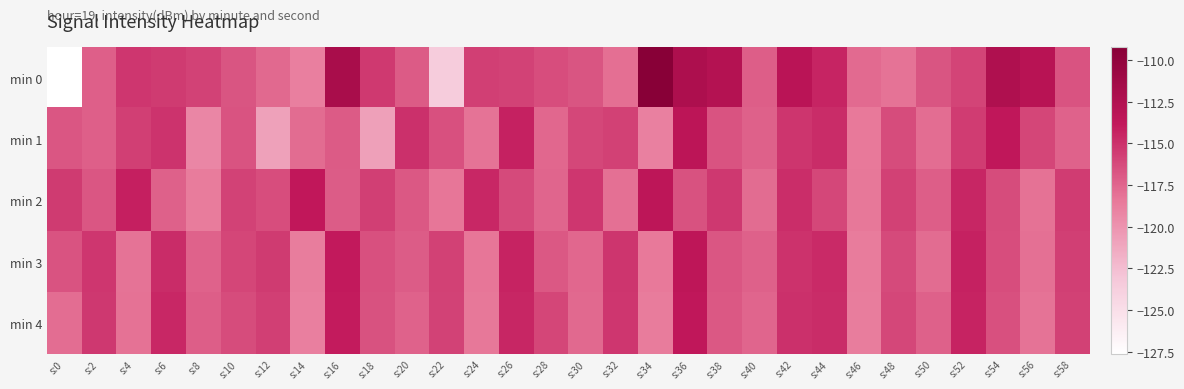

Reading left to right, what are all the values shown in this chart?

min 0: s:0=-127.6	s:2=-117.2	s:4=-115.3	s:6=-115.5	s:8=-115.9	s:10=-116.7	s:12=-117.7	s:14=-118.8	s:16=-111.9	s:18=-115.4	s:20=-117.0	s:22=-123.5	s:24=-115.8	s:26=-115.9	s:28=-116.4	s:30=-116.7	s:32=-118.0	s:34=-109.2	s:36=-112.2	s:38=-112.8	s:40=-117.1	s:42=-113.2	s:44=-114.5	s:46=-117.7	s:48=-118.2	s:50=-116.8	s:52=-115.9	s:54=-112.3	s:56=-113.1	s:58=-116.7
min 1: s:0=-116.8	s:2=-117.2	s:4=-115.8	s:6=-115.2	s:8=-119.2	s:10=-116.6	s:12=-120.8	s:14=-117.8	s:16=-117.0	s:18=-120.7	s:20=-115.0	s:22=-116.5	s:24=-118.2	s:26=-114.3	s:28=-117.6	s:30=-116.1	s:32=-115.8	s:34=-118.9	s:36=-113.4	s:38=-116.7	s:40=-117.3	s:42=-115.2	s:44=-114.8	s:46=-118.5	s:48=-116.3	s:50=-117.9	s:52=-115.6	s:54=-113.7	s:56=-116.0	s:58=-117.4
min 2: s:0=-115.5	s:2=-116.8	s:4=-114.2	s:6=-117.3	s:8=-118.6	s:10=-115.9	s:12=-116.4	s:14=-113.8	s:16=-117.1	s:18=-115.7	s:20=-116.9	s:22=-118.3	s:24=-114.6	s:26=-116.2	s:28=-117.5	s:30=-115.3	s:32=-118.0	s:34=-113.5	s:36=-116.6	s:38=-115.4	s:40=-117.8	s:42=-114.9	s:44=-116.1	s:46=-118.4	s:48=-115.8	s:50=-117.2	s:52=-114.5	s:54=-116.3	s:56=-118.1	s:58=-115.6
min 3: s:0=-116.7	s:2=-115.3	s:4=-118.2	s:6=-114.8	s:8=-117.4	s:10=-116.0	s:12=-115.5	s:14=-118.7	s:16=-113.9	s:18=-116.5	s:20=-117.1	s:22=-115.8	s:24=-118.3	s:26=-114.4	s:28=-116.9	s:30=-117.6	s:32=-115.2	s:34=-118.5	s:36=-113.6	s:38=-116.8	s:40=-117.3	s:42=-115.1	s:44=-114.7	s:46=-118.6	s:48=-116.2	s:50=-117.8	s:52=-114.3	s:54=-116.4	s:56=-118.0	s:58=-115.7
min 4: s:0=-117.9	s:2=-115.4	s:4=-118.1	s:6=-114.6	s:8=-117.2	s:10=-116.3	s:12=-115.7	s:14=-118.8	s:16=-114.0	s:18=-116.6	s:20=-117.4	s:22=-115.9	s:24=-118.4	s:26=-114.5	s:28=-116.0	s:30=-117.7	s:32=-115.3	s:34=-118.6	s:36=-113.7	s:38=-116.9	s:40=-117.5	s:42=-115.0	s:44=-114.8	s:46=-118.7	s:48=-116.1	s:50=-117.3	s:52=-114.4	s:54=-116.5	s:56=-118.2	s:58=-115.8